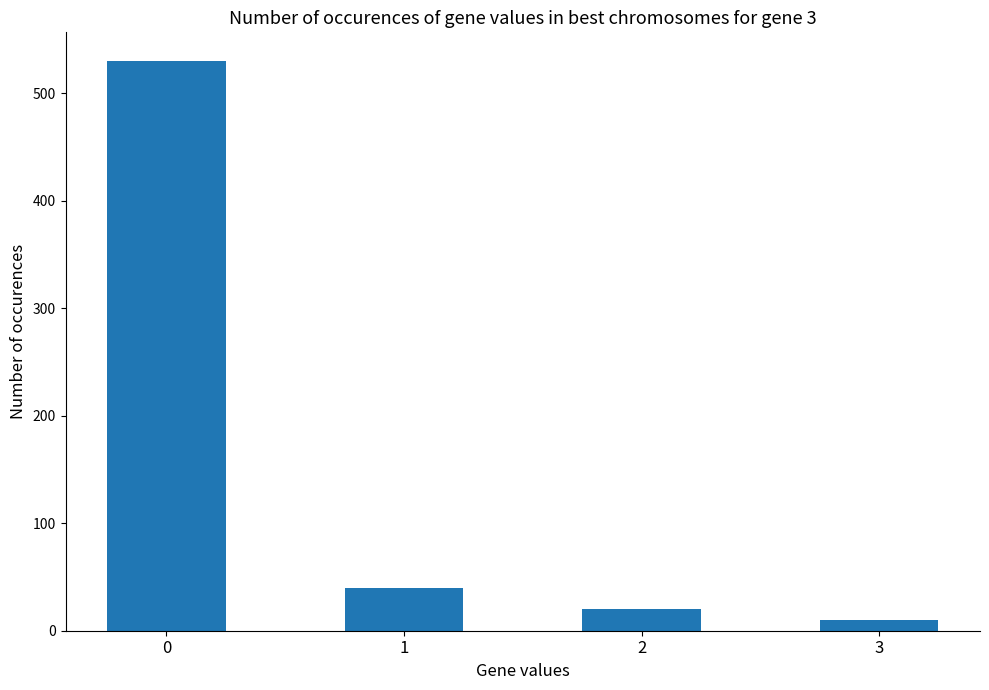

Reading left to right, transcribe all the data shown in this chart.

530	40	20	10